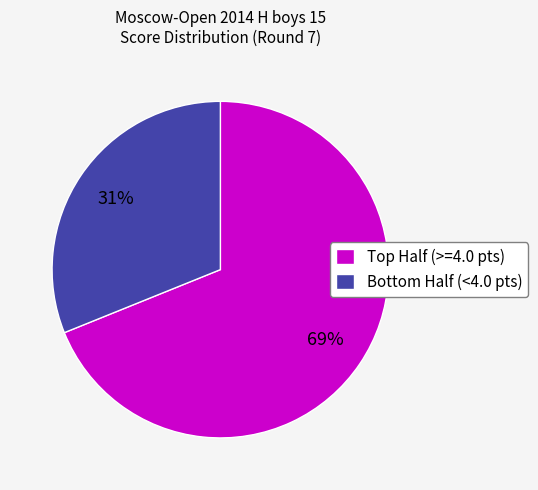

Which category has the smallest portion of the pie?

Bottom Half (<4.0 pts)